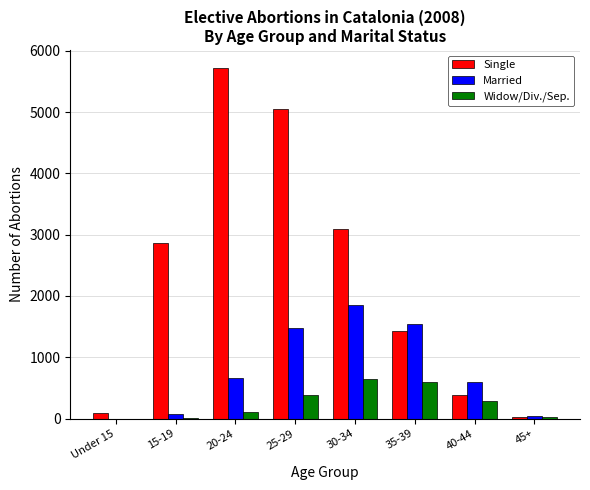

What is the difference between the Widow/Div./Sep. values at 45+ and 35-39?

560